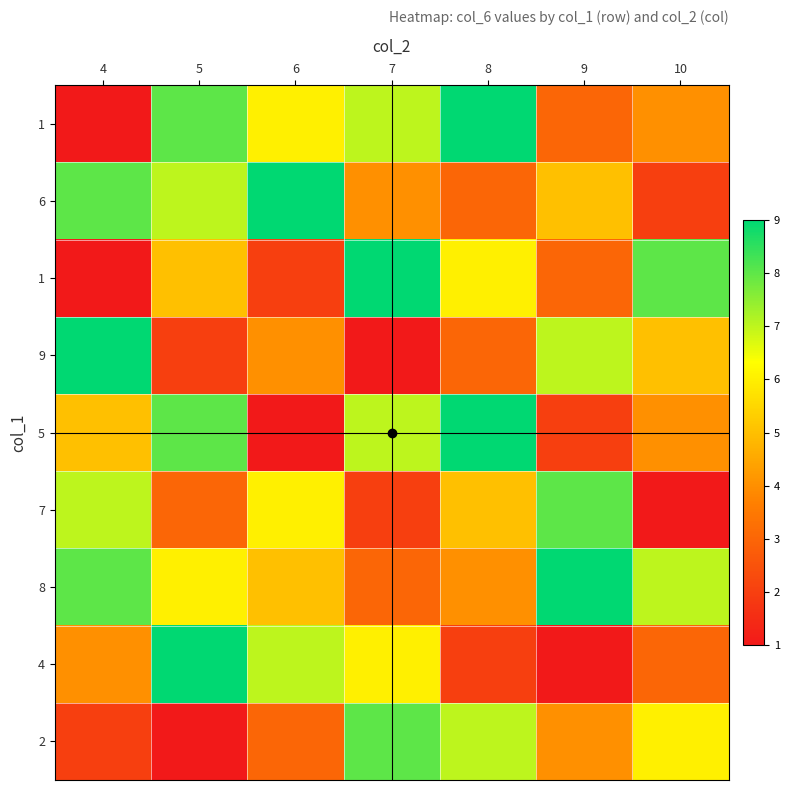

What is the spread (max minus min) of values at 4?

8